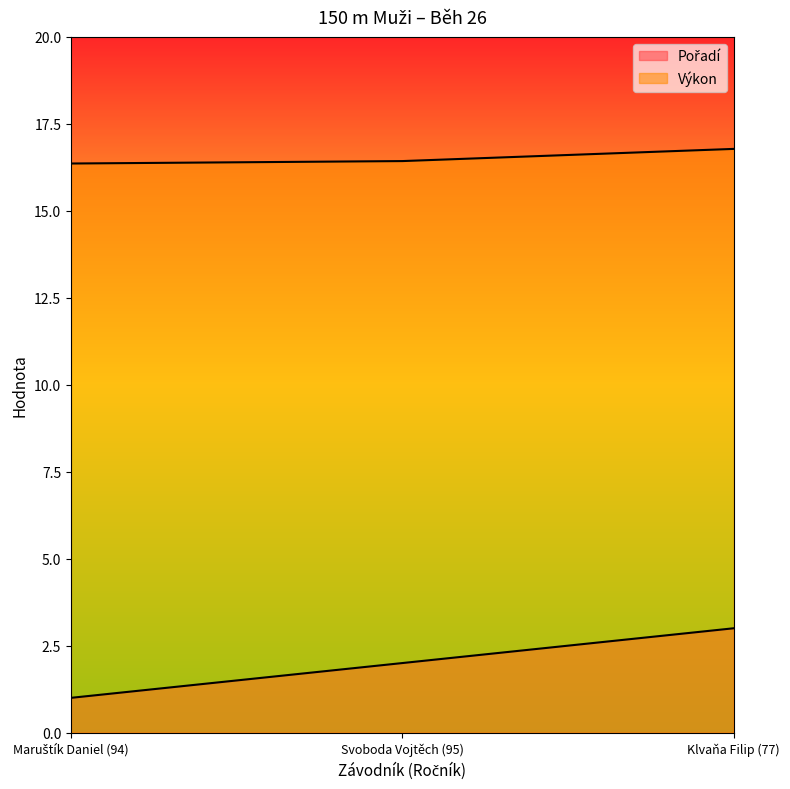

What is the difference between the maximum and minimum values in the Pořadí series?

2.0